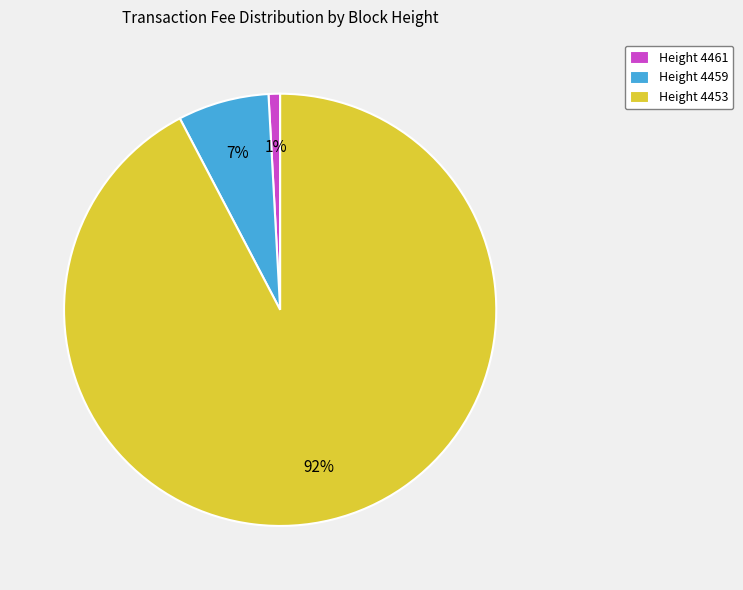

Between Height 4459 and Height 4453, which is larger?

Height 4453